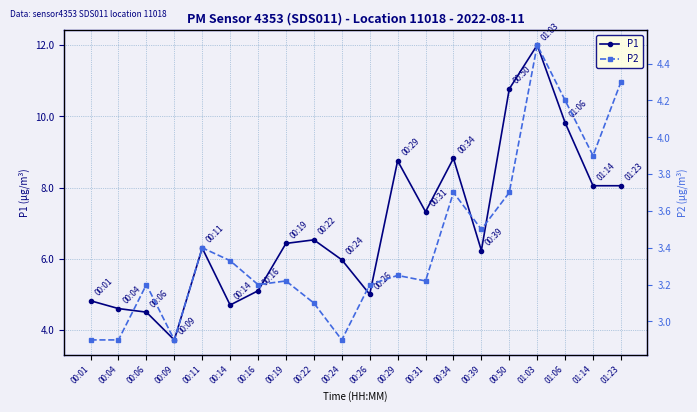

Is it true that P1 equals 5.0 at 00:26?

True